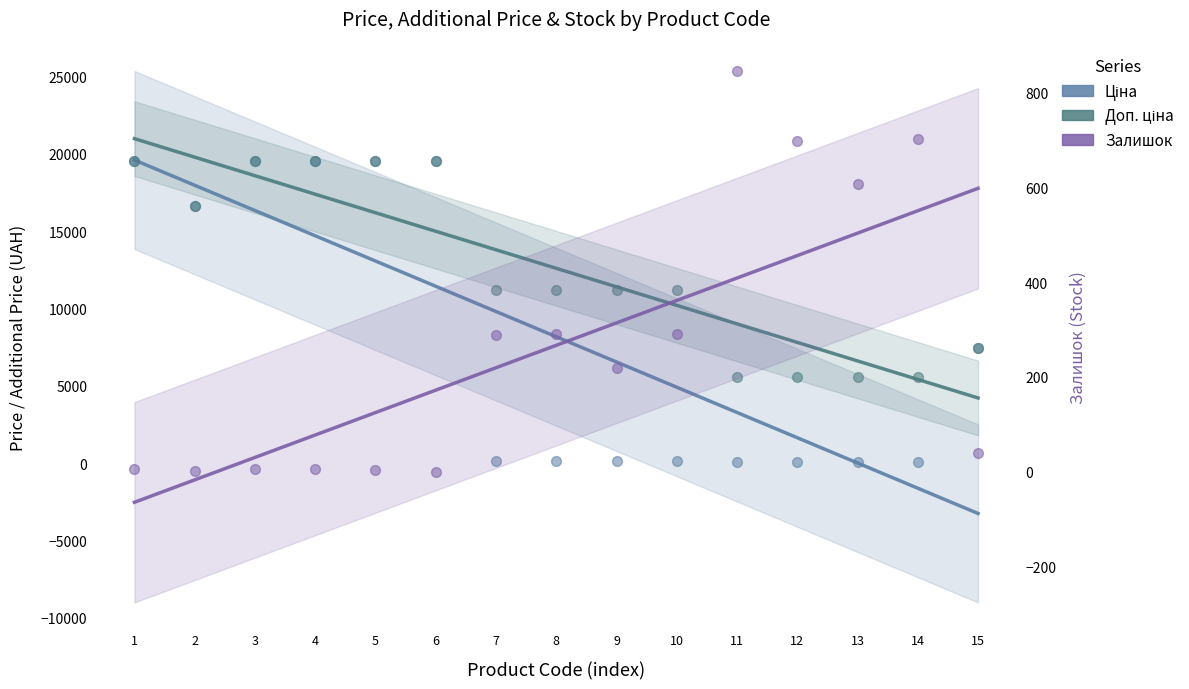

What are all the series names shown in the legend?

Ціна, Доп. ціна, Залишок